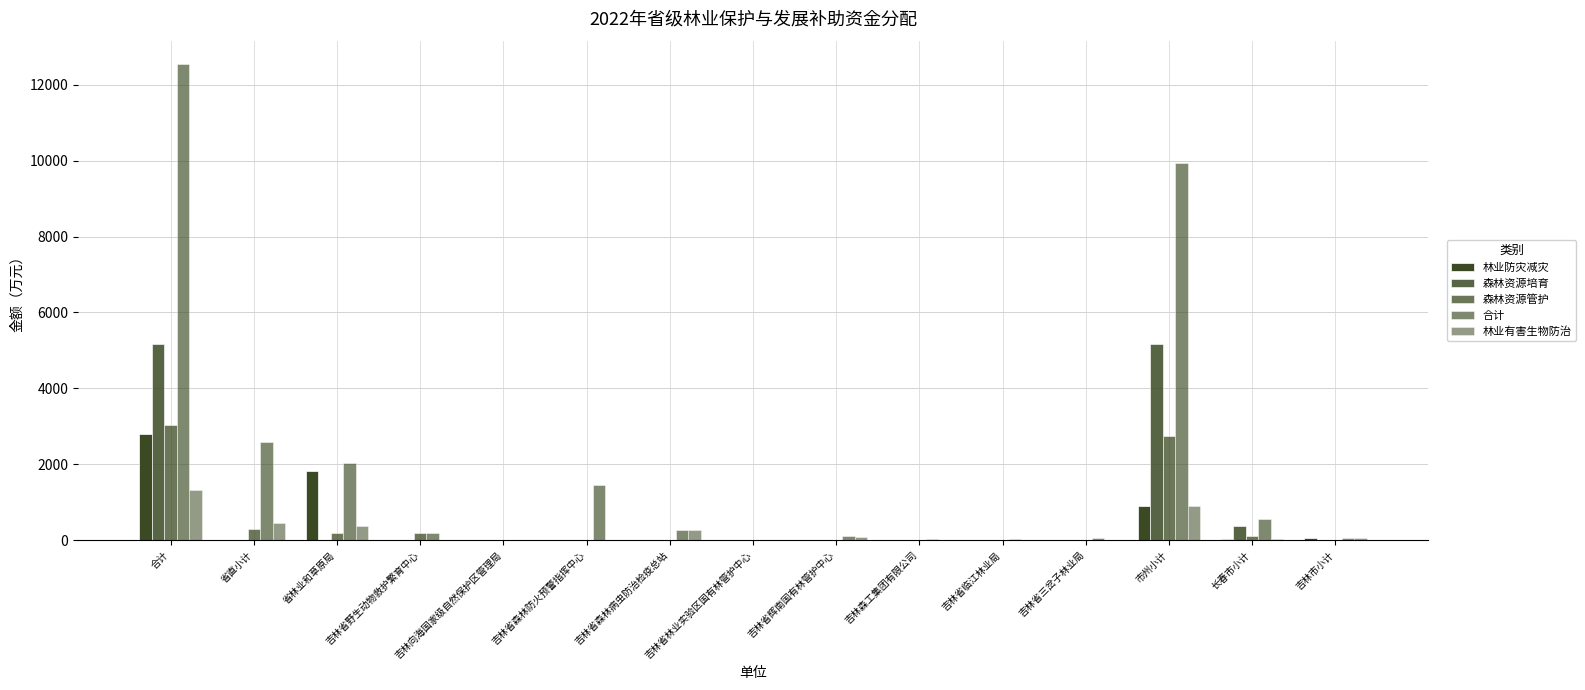

How many groups of bars are there?

15